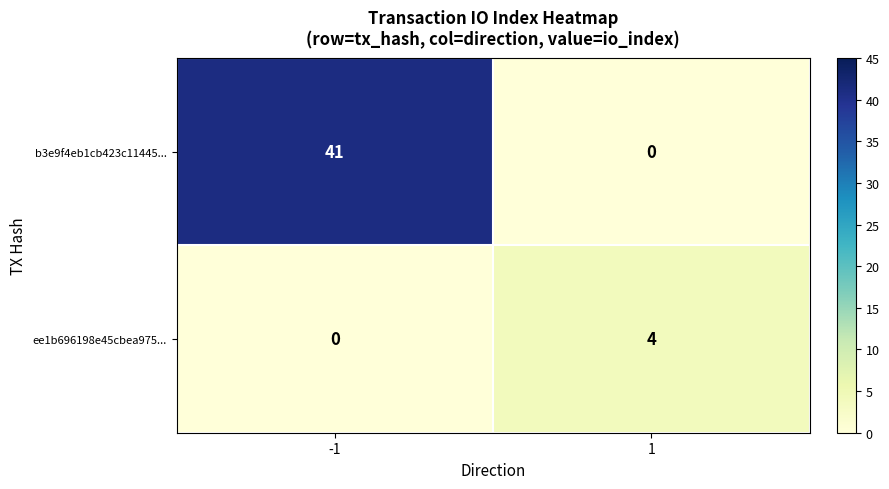

Is the value of b3e9f4eb1cb423c11445... at -1 greater than the value of ee1b696198e45cbea975... at -1?

Yes